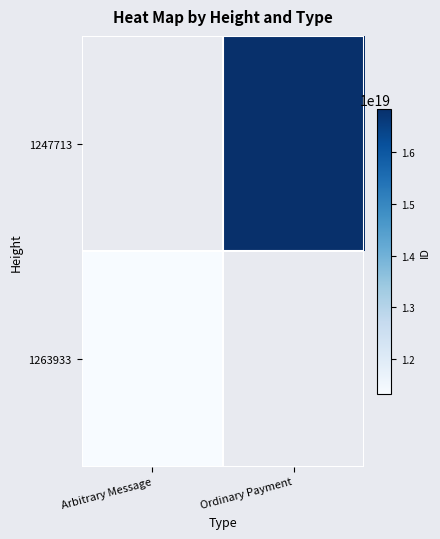

Is the value of 1263933 at Ordinary Payment greater than the value of 1247713 at Arbitrary Message?

No